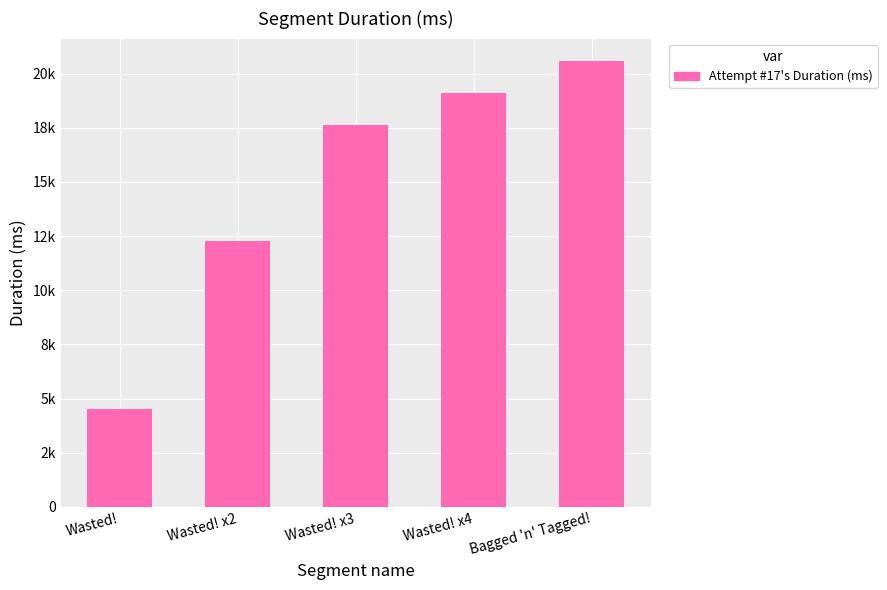

What is the greatest value displayed?

20592